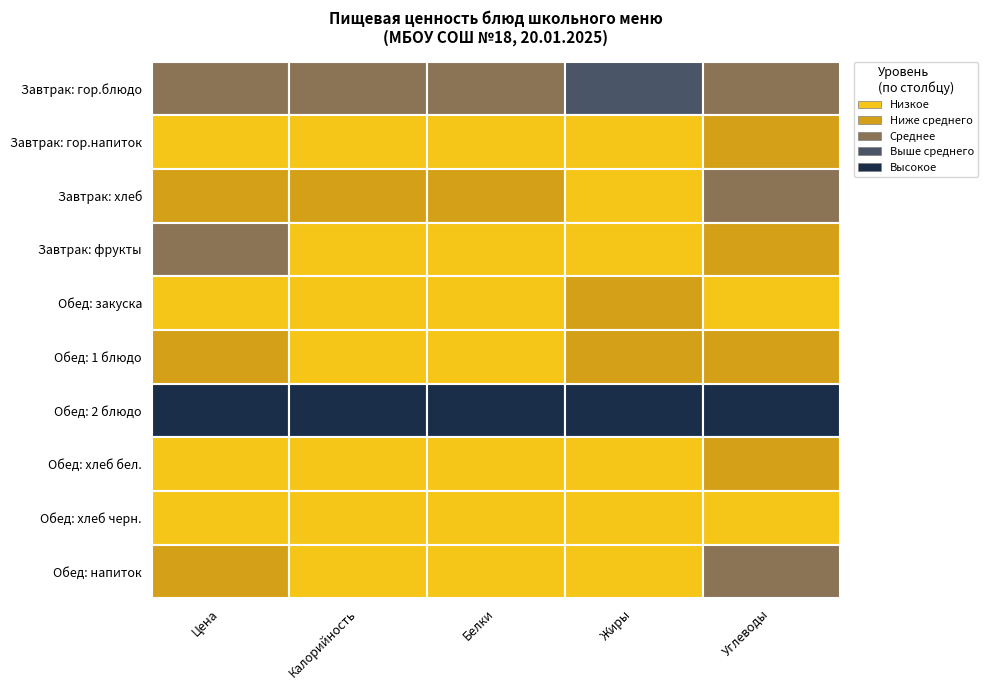

How many data points in Завтрак: хлеб are less than 16?

2